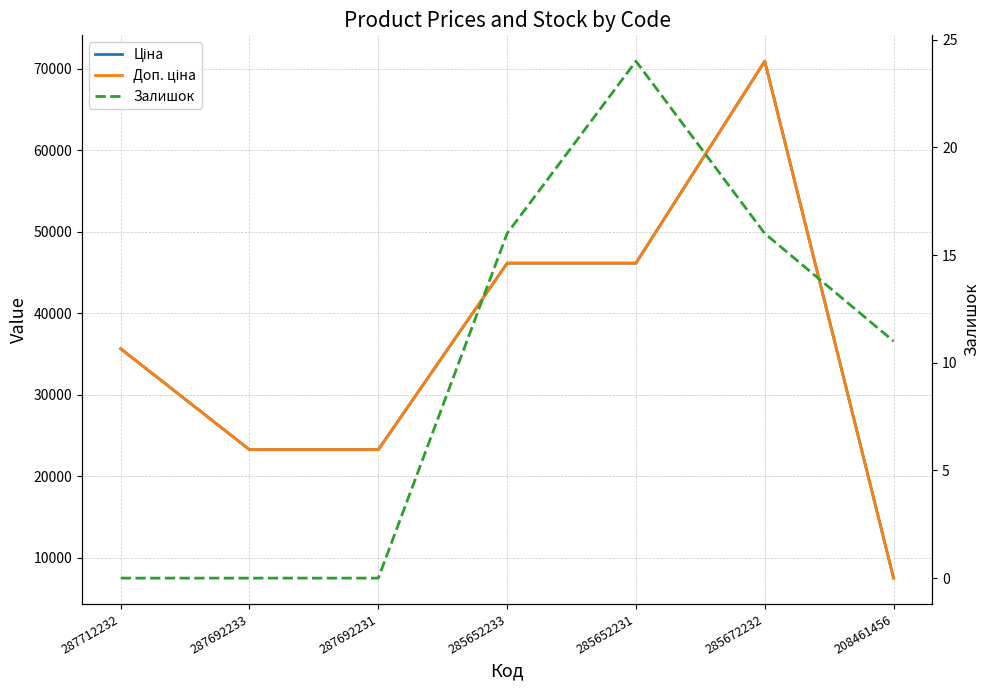

Which series has the largest total across all categories?

Ціна